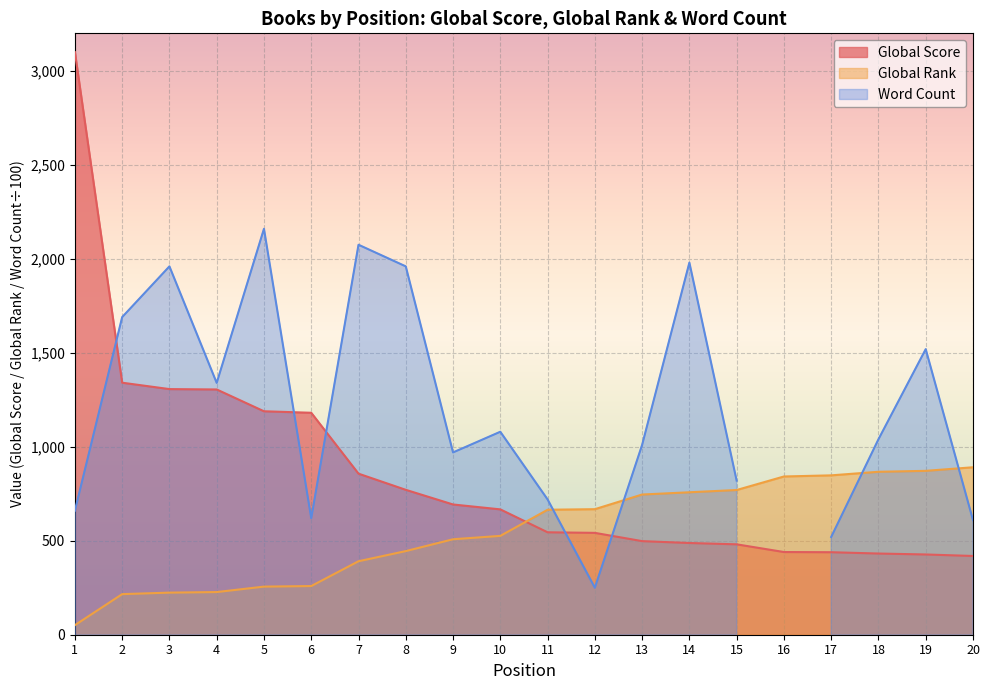

What is the average value of the Global Rank series?

552